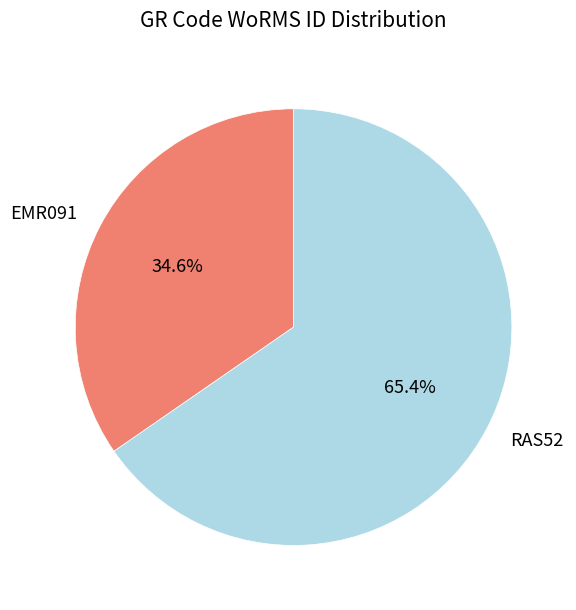

Rank the categories by value from lowest to highest.

EMR091, RAS52